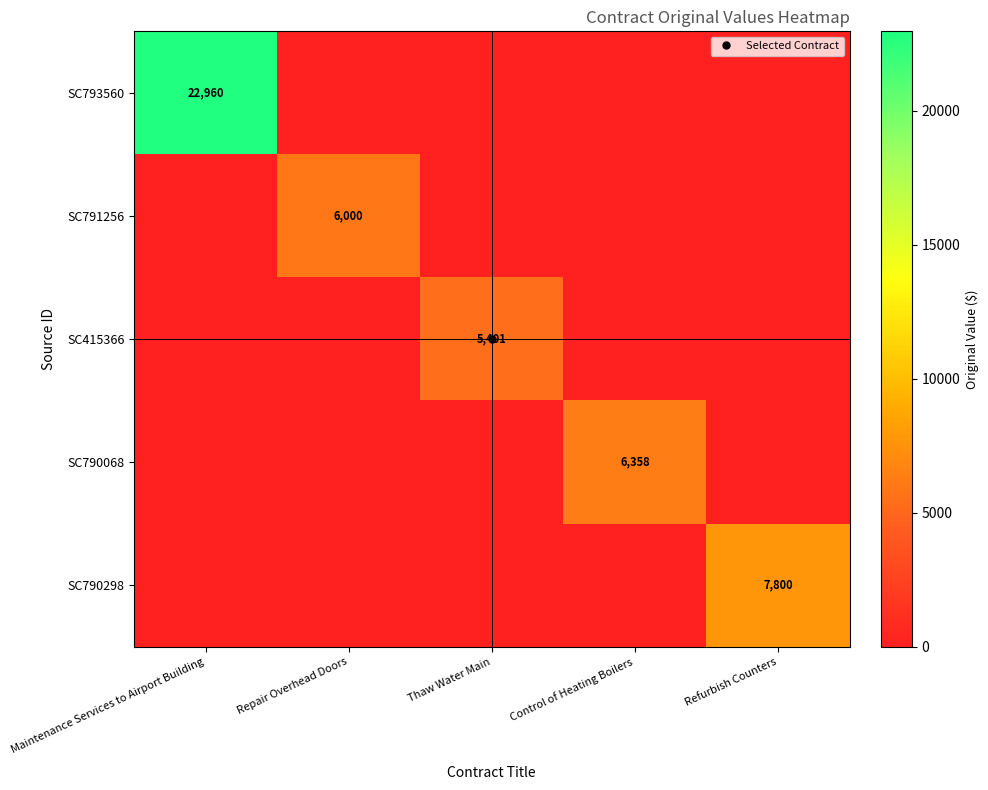

Rank the series at Thaw Water Main from lowest to highest value.

SC793560, SC791256, SC790068, SC790298, SC415366